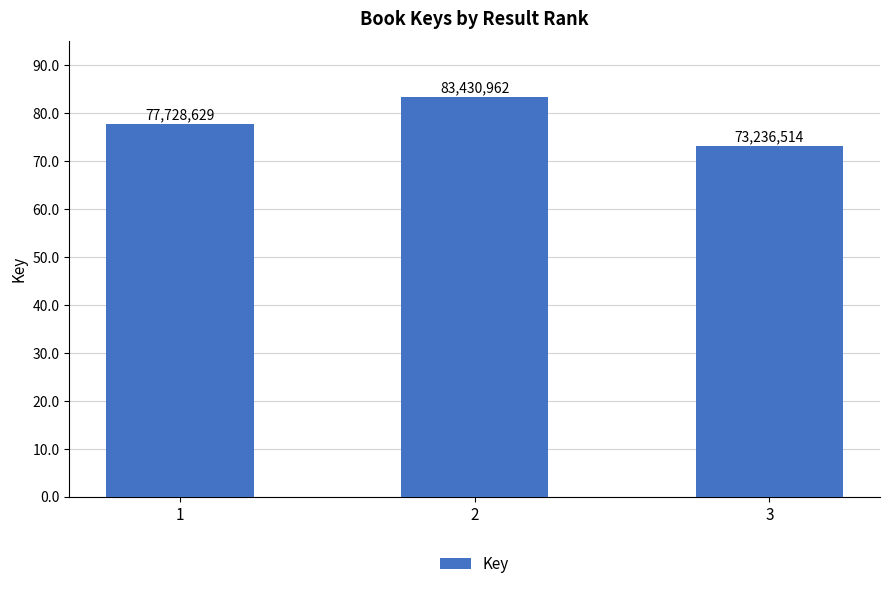

Reading left to right, transcribe all the data shown in this chart.

1=77728629	2=83430962	3=73236514